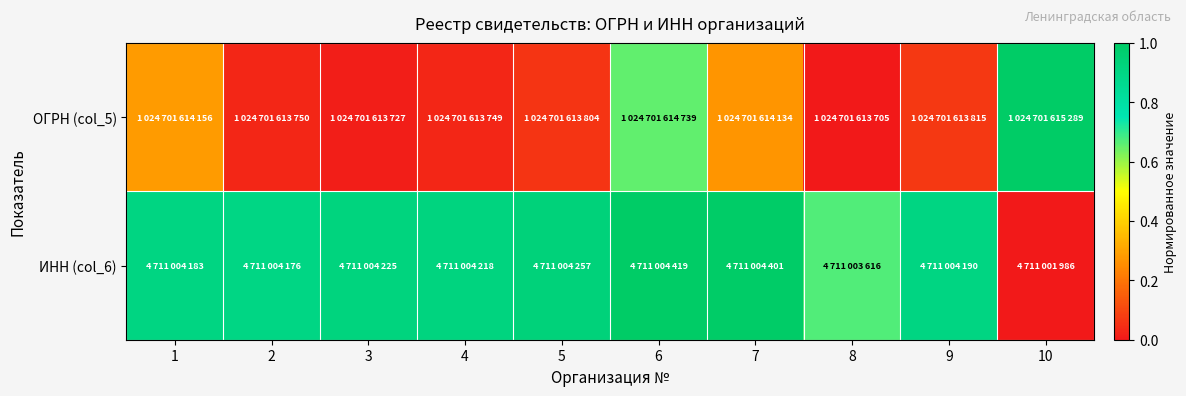

Which label corresponds to the smallest value in the chart?

8